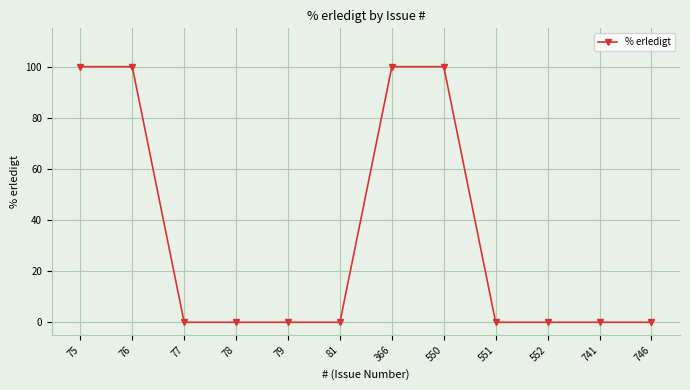

Reading right to left, list all the values displayed in this chart.

0	0	0	0	100	100	0	0	0	0	100	100